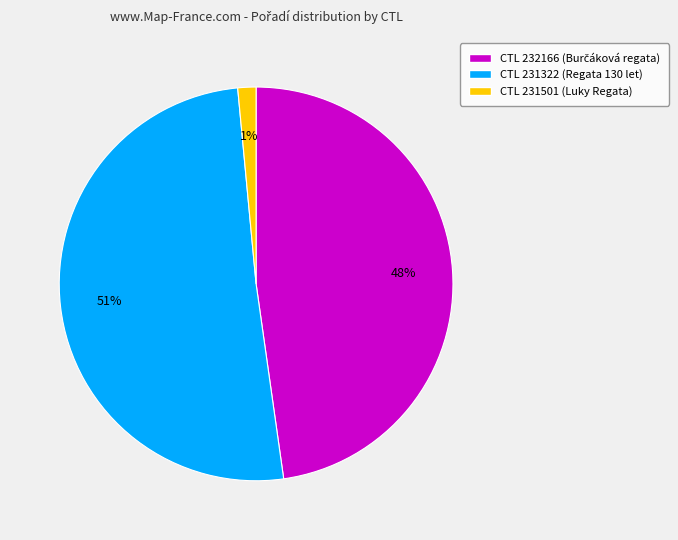

Is there a majority slice in this chart?

Yes